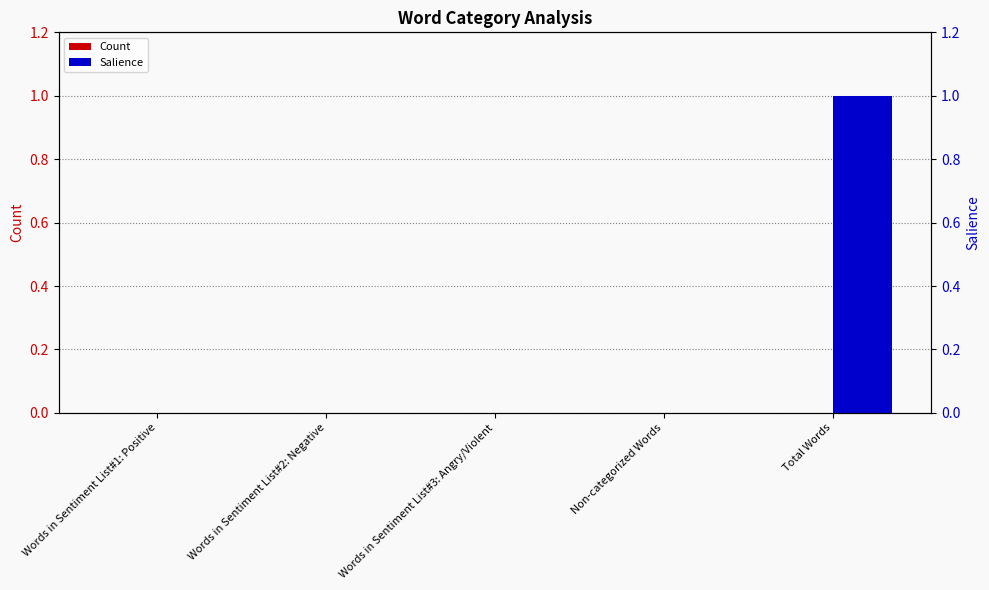

Rank the series by their maximum value, from highest to lowest.

Salience, Count